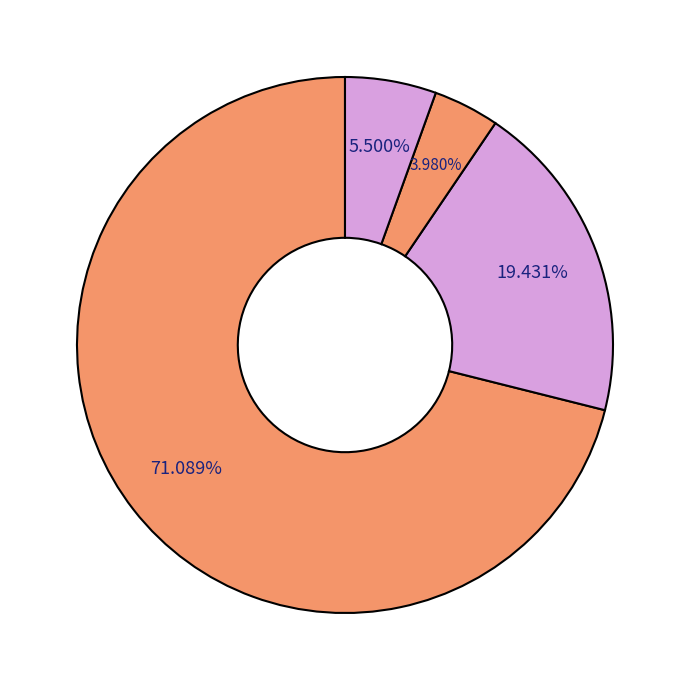

How many segments does this pie chart have?

4